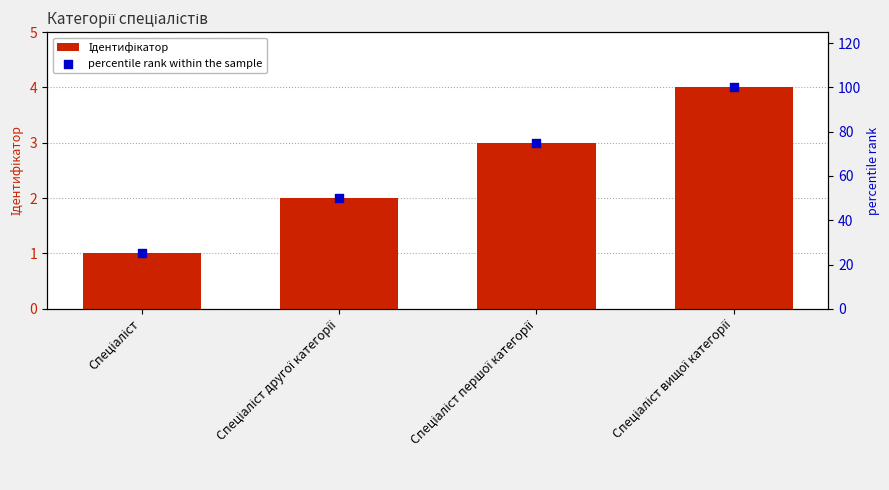

At how many categories does at least one series exceed 8?

4